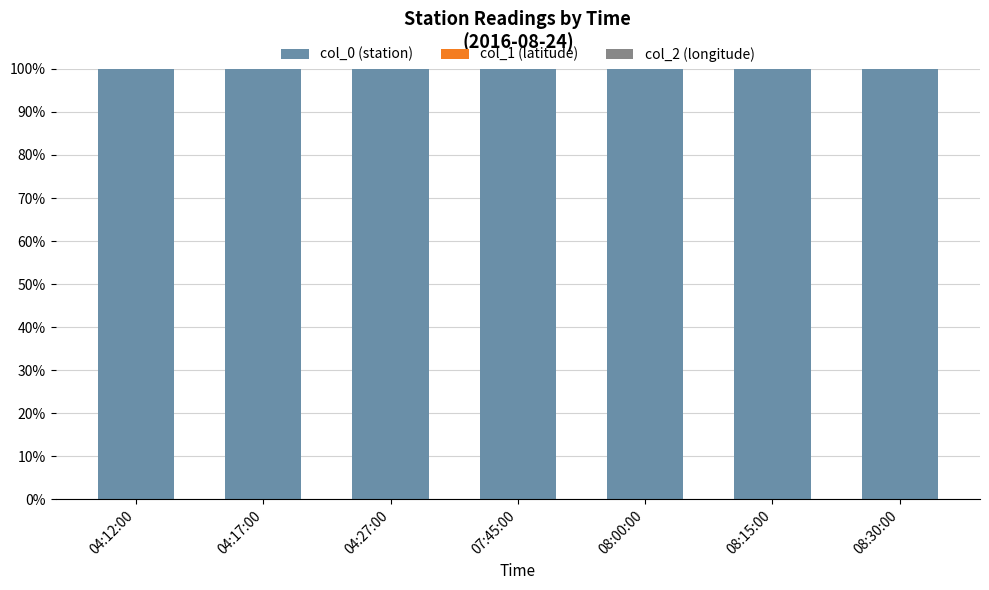

List the labels in order of col_1 (latitude) value, largest first.

07:45:00, 08:00:00, 08:15:00, 08:30:00, 04:12:00, 04:17:00, 04:27:00